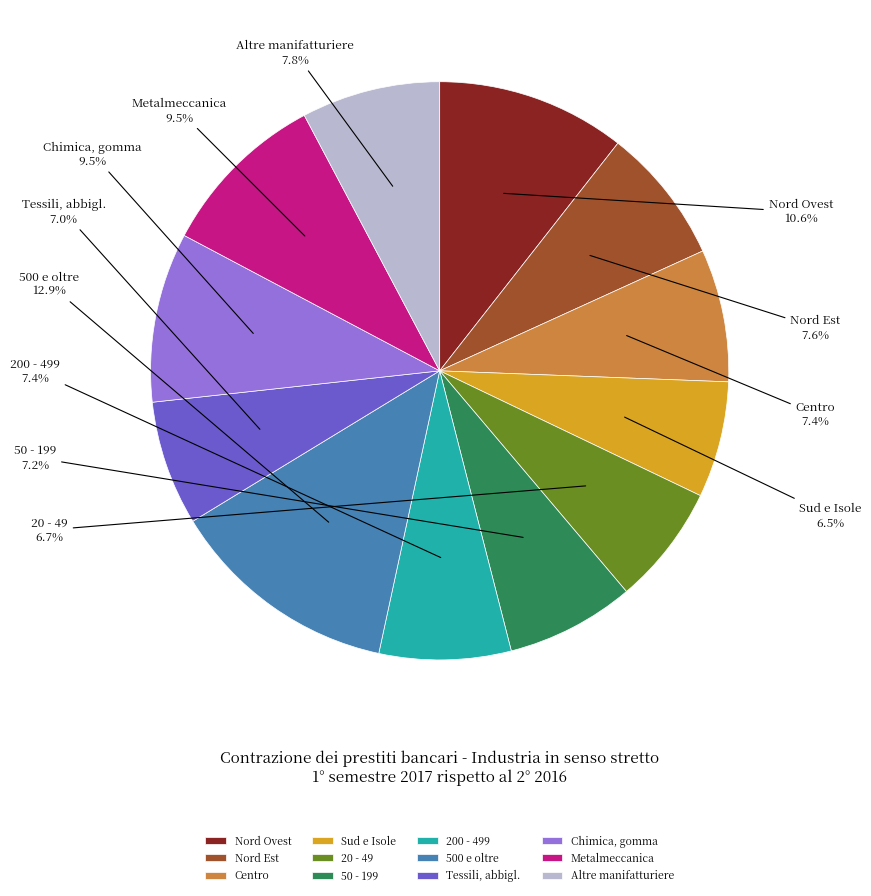

What portion of the pie excludes 50 - 199?

92.8%